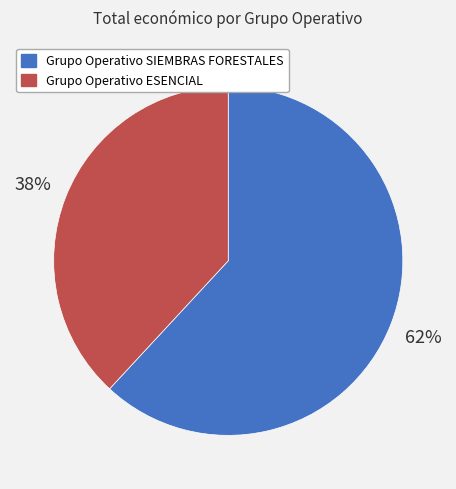

Does Grupo Operativo SIEMBRAS FORESTALES account for over 50% of the chart?

Yes